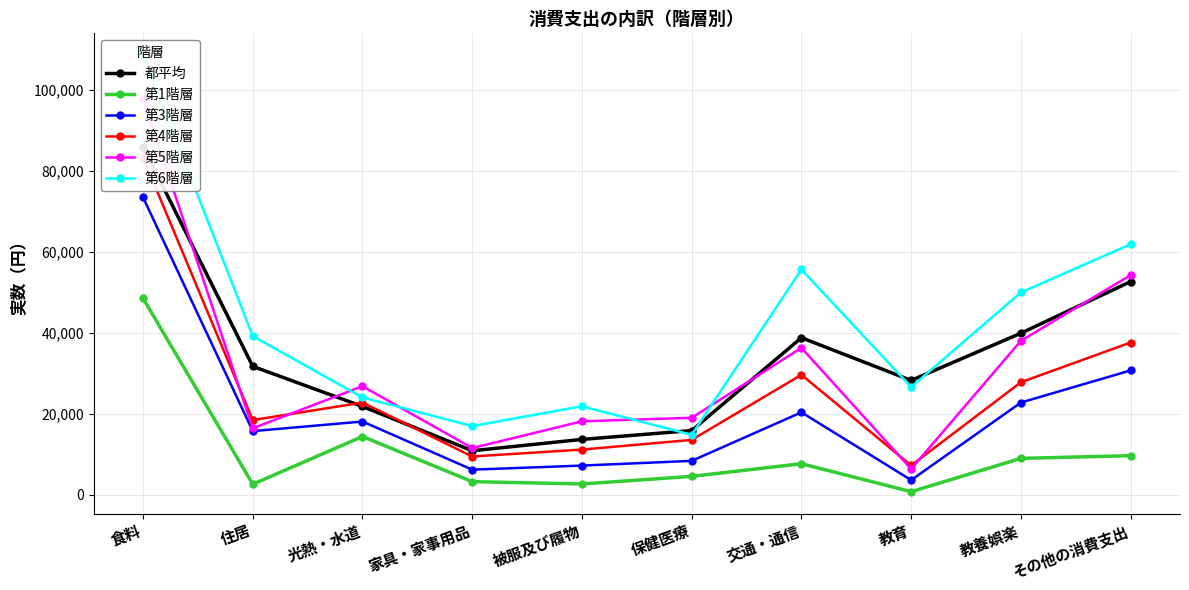

What is the difference between the second highest and second lowest values in the 第1階層 series?

11784